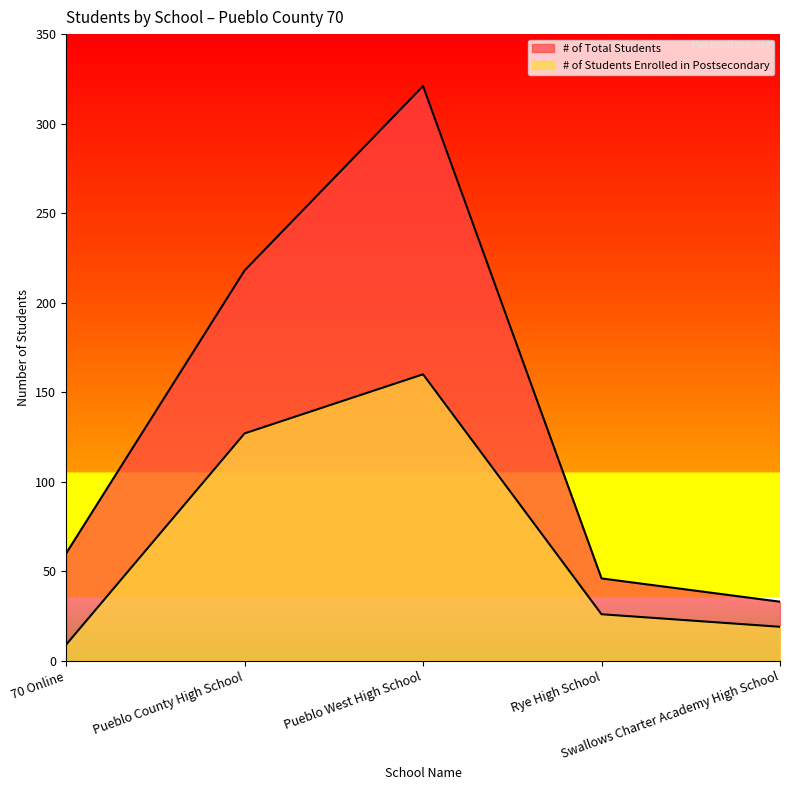

Which has a higher value, 70 Online or Pueblo County High School?

Pueblo County High School